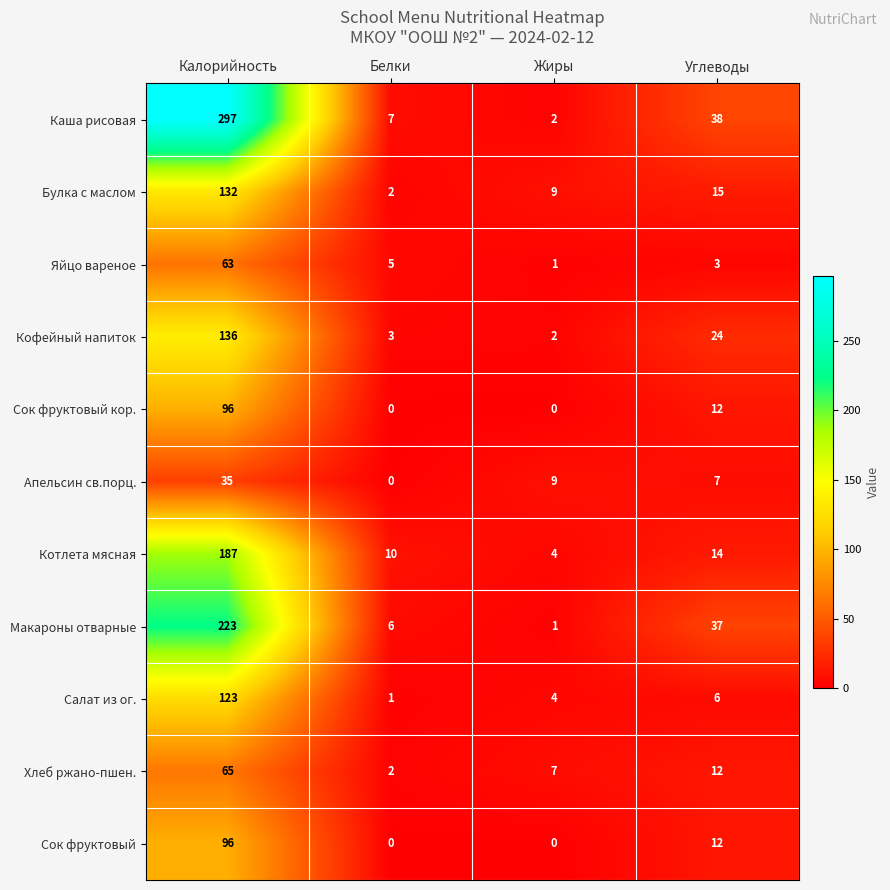

Which category has the lowest value in the Макароны отварные series?

Жиры